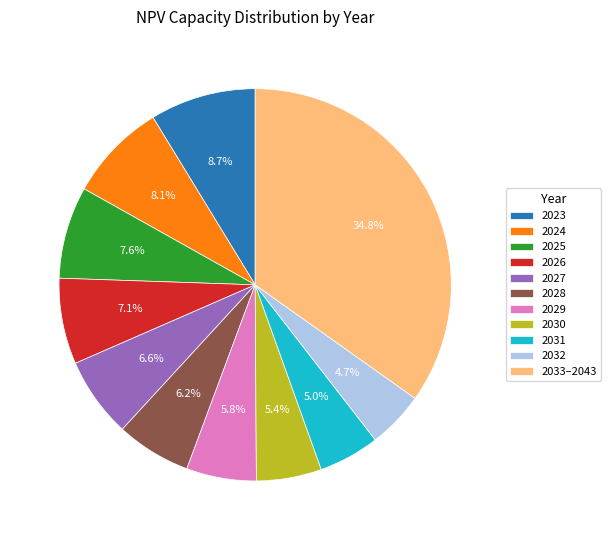

Approximately how many times larger is the value at 2032 compared to 2031?

0.9